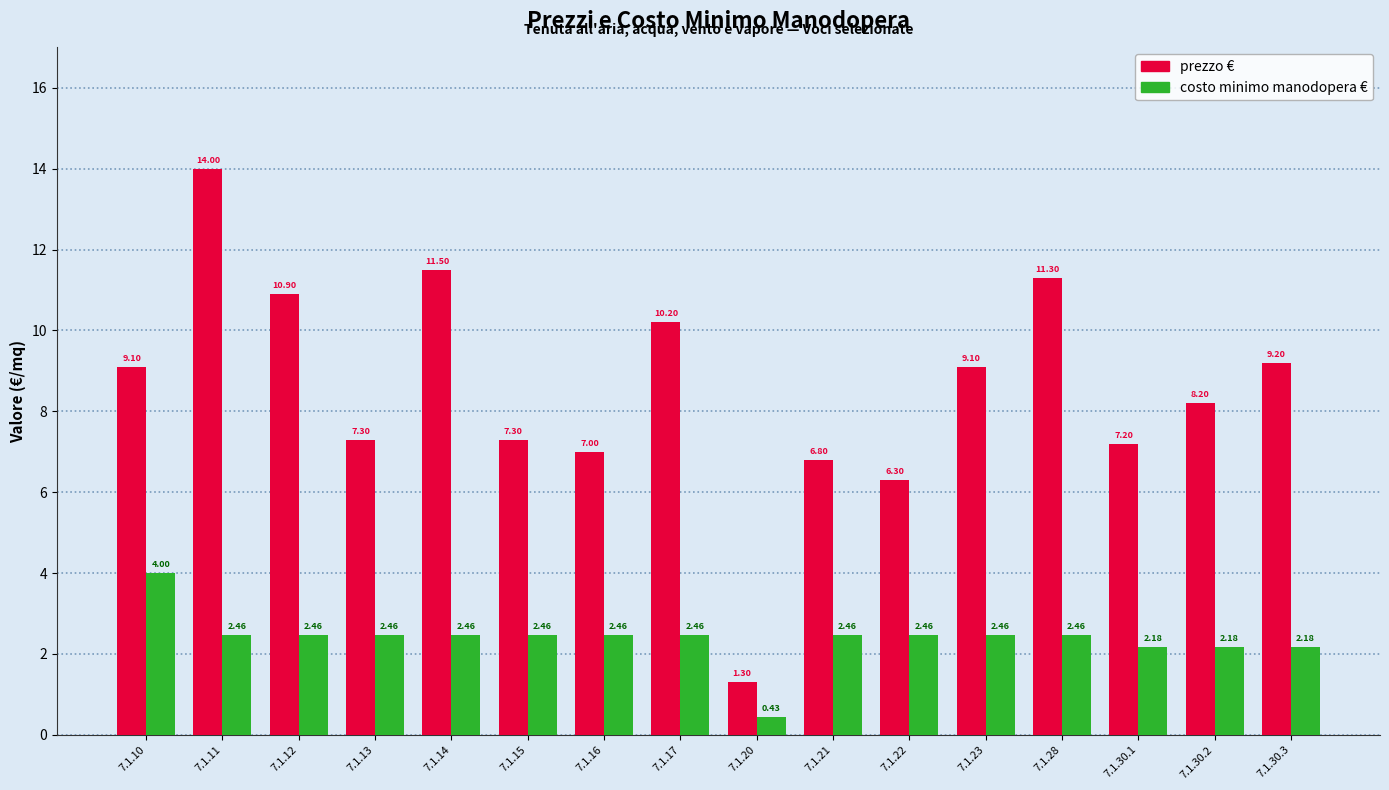

Rank the series by their maximum value, from highest to lowest.

prezzo €, costo minimo manodopera €